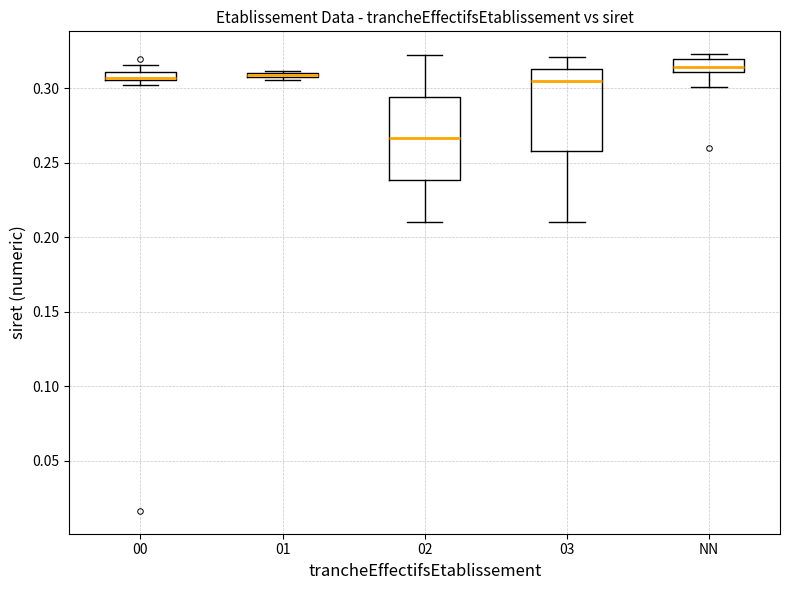

Where does the upper whisker of the box for 03 end on the y-axis? The values are not printed on the chart, so give them approximately, as read against the axis.

0.320